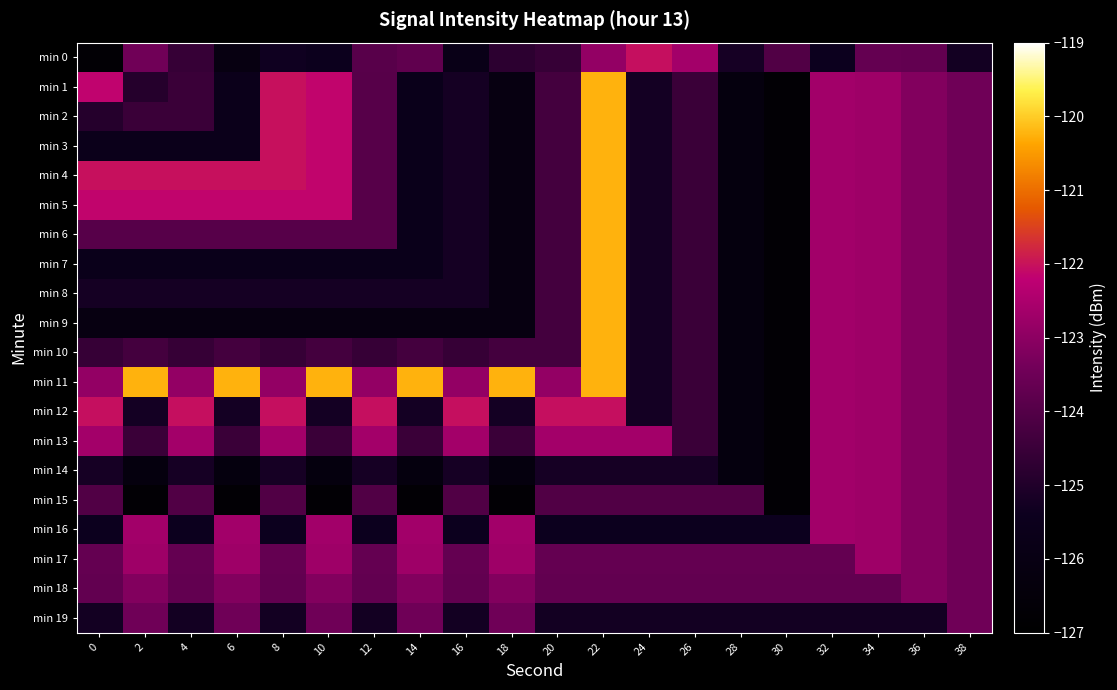

Reading left to right, what are all the values shown in this chart?

min 0: 0=-126.7	2=-123.4	4=-124.6	6=-126.1	8=-125.3	10=-125.5	12=-123.9	14=-123.8	16=-125.7	18=-124.8	20=-124.6	22=-122.9	24=-122.0	26=-122.6	28=-125.2	30=-124.1	32=-125.4	34=-123.7	36=-123.7	38=-125.3
min 1: 0=-122.2	2=-124.9	4=-124.5	6=-125.6	8=-122.0	10=-122.1	12=-123.9	14=-125.6	16=-125.2	18=-126.1	20=-124.3	22=-120.2	24=-125.2	26=-124.5	28=-126.2	30=-126.7	32=-122.7	34=-122.7	36=-123.1	38=-123.5
min 2: 0=-124.9	2=-124.5	4=-124.5	6=-125.6	8=-122.0	10=-122.1	12=-123.9	14=-125.6	16=-125.2	18=-126.1	20=-124.3	22=-120.2	24=-125.2	26=-124.5	28=-126.2	30=-126.7	32=-122.7	34=-122.7	36=-123.1	38=-123.5
min 3: 0=-125.6	2=-125.6	4=-125.6	6=-125.6	8=-122.0	10=-122.1	12=-123.9	14=-125.6	16=-125.2	18=-126.1	20=-124.3	22=-120.2	24=-125.2	26=-124.5	28=-126.2	30=-126.7	32=-122.7	34=-122.7	36=-123.1	38=-123.5
min 4: 0=-122.0	2=-122.0	4=-122.0	6=-122.0	8=-122.0	10=-122.1	12=-123.9	14=-125.6	16=-125.2	18=-126.1	20=-124.3	22=-120.2	24=-125.2	26=-124.5	28=-126.2	30=-126.7	32=-122.7	34=-122.7	36=-123.1	38=-123.5
min 5: 0=-122.1	2=-122.1	4=-122.1	6=-122.1	8=-122.1	10=-122.1	12=-123.9	14=-125.6	16=-125.2	18=-126.1	20=-124.3	22=-120.2	24=-125.2	26=-124.5	28=-126.2	30=-126.7	32=-122.7	34=-122.7	36=-123.1	38=-123.5
min 6: 0=-123.9	2=-123.9	4=-123.9	6=-123.9	8=-123.9	10=-123.9	12=-123.9	14=-125.6	16=-125.2	18=-126.1	20=-124.3	22=-120.2	24=-125.2	26=-124.5	28=-126.2	30=-126.7	32=-122.7	34=-122.7	36=-123.1	38=-123.5
min 7: 0=-125.6	2=-125.6	4=-125.6	6=-125.6	8=-125.6	10=-125.6	12=-125.6	14=-125.6	16=-125.2	18=-126.1	20=-124.3	22=-120.2	24=-125.2	26=-124.5	28=-126.2	30=-126.7	32=-122.7	34=-122.7	36=-123.1	38=-123.5
min 8: 0=-125.2	2=-125.2	4=-125.2	6=-125.2	8=-125.2	10=-125.2	12=-125.2	14=-125.2	16=-125.2	18=-126.1	20=-124.3	22=-120.2	24=-125.2	26=-124.5	28=-126.2	30=-126.7	32=-122.7	34=-122.7	36=-123.1	38=-123.5
min 9: 0=-126.1	2=-126.1	4=-126.1	6=-126.1	8=-126.1	10=-126.1	12=-126.1	14=-126.1	16=-126.1	18=-126.1	20=-124.3	22=-120.2	24=-125.2	26=-124.5	28=-126.2	30=-126.7	32=-122.7	34=-122.7	36=-123.1	38=-123.5
min 10: 0=-124.6	2=-124.3	4=-124.6	6=-124.3	8=-124.6	10=-124.3	12=-124.6	14=-124.3	16=-124.6	18=-124.3	20=-124.3	22=-120.2	24=-125.2	26=-124.5	28=-126.2	30=-126.7	32=-122.7	34=-122.7	36=-123.1	38=-123.5
min 11: 0=-122.9	2=-120.2	4=-122.9	6=-120.2	8=-122.9	10=-120.2	12=-122.9	14=-120.2	16=-122.9	18=-120.2	20=-122.9	22=-120.2	24=-125.2	26=-124.5	28=-126.2	30=-126.7	32=-122.7	34=-122.7	36=-123.1	38=-123.5
min 12: 0=-122.0	2=-125.2	4=-122.0	6=-125.2	8=-122.0	10=-125.2	12=-122.0	14=-125.2	16=-122.0	18=-125.2	20=-122.0	22=-122.0	24=-125.2	26=-124.5	28=-126.2	30=-126.7	32=-122.7	34=-122.7	36=-123.1	38=-123.5
min 13: 0=-122.6	2=-124.5	4=-122.6	6=-124.5	8=-122.6	10=-124.5	12=-122.6	14=-124.5	16=-122.6	18=-124.5	20=-122.6	22=-122.6	24=-122.6	26=-124.5	28=-126.2	30=-126.7	32=-122.7	34=-122.7	36=-123.1	38=-123.5
min 14: 0=-125.2	2=-126.2	4=-125.2	6=-126.2	8=-125.2	10=-126.2	12=-125.2	14=-126.2	16=-125.2	18=-126.2	20=-125.2	22=-125.2	24=-125.2	26=-125.2	28=-126.2	30=-126.7	32=-122.7	34=-122.7	36=-123.1	38=-123.5
min 15: 0=-124.1	2=-126.7	4=-124.1	6=-126.7	8=-124.1	10=-126.7	12=-124.1	14=-126.7	16=-124.1	18=-126.7	20=-124.1	22=-124.1	24=-124.1	26=-124.1	28=-124.1	30=-126.7	32=-122.7	34=-122.7	36=-123.1	38=-123.5
min 16: 0=-125.4	2=-122.7	4=-125.4	6=-122.7	8=-125.4	10=-122.7	12=-125.4	14=-122.7	16=-125.4	18=-122.7	20=-125.4	22=-125.4	24=-125.4	26=-125.4	28=-125.4	30=-125.4	32=-122.7	34=-122.7	36=-123.1	38=-123.5
min 17: 0=-123.7	2=-122.7	4=-123.7	6=-122.7	8=-123.7	10=-122.7	12=-123.7	14=-122.7	16=-123.7	18=-122.7	20=-123.7	22=-123.7	24=-123.7	26=-123.7	28=-123.7	30=-123.7	32=-123.7	34=-122.7	36=-123.1	38=-123.5
min 18: 0=-123.7	2=-123.1	4=-123.7	6=-123.1	8=-123.7	10=-123.1	12=-123.7	14=-123.1	16=-123.7	18=-123.1	20=-123.7	22=-123.7	24=-123.7	26=-123.7	28=-123.7	30=-123.7	32=-123.7	34=-123.7	36=-123.1	38=-123.5
min 19: 0=-125.3	2=-123.5	4=-125.3	6=-123.5	8=-125.3	10=-123.5	12=-125.3	14=-123.5	16=-125.3	18=-123.5	20=-125.3	22=-125.3	24=-125.3	26=-125.3	28=-125.3	30=-125.3	32=-125.3	34=-125.3	36=-125.3	38=-123.5